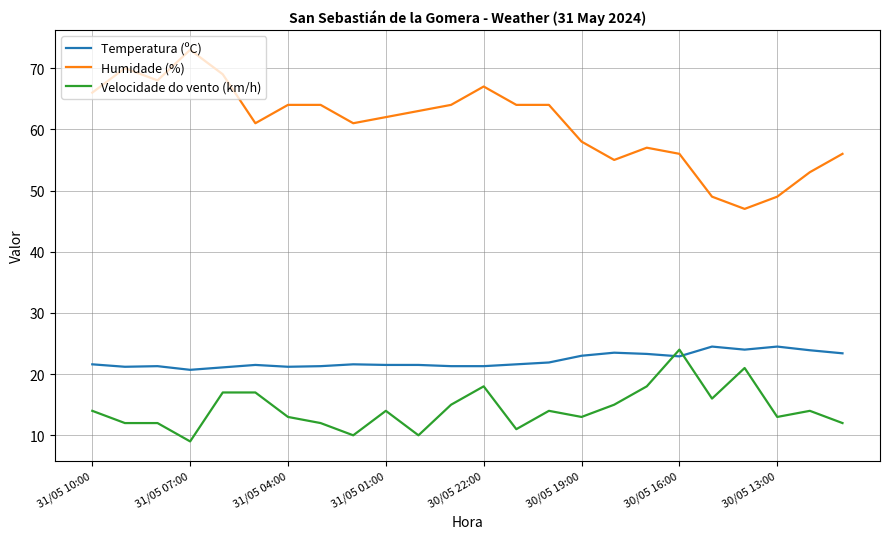

Rank the series by their average value, from highest to lowest.

Humidade (%), Temperatura (ºC), Velocidade do vento (km/h)